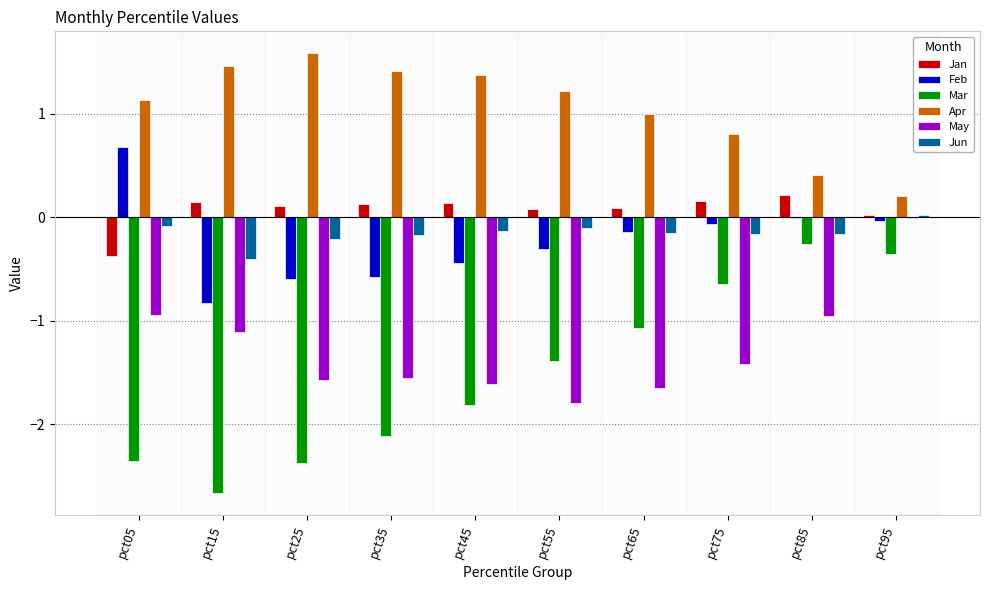

At which label does Mar first exceed -1?

pct75